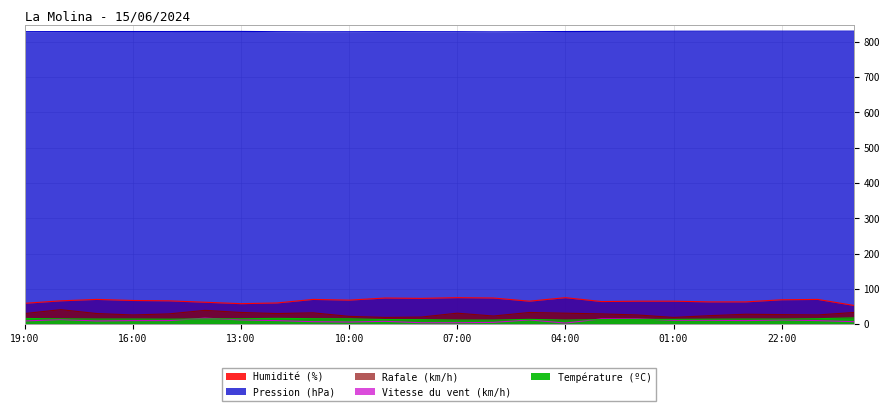

True or false: Pression (hPa) and Température (ºC) intersect in this chart.

False